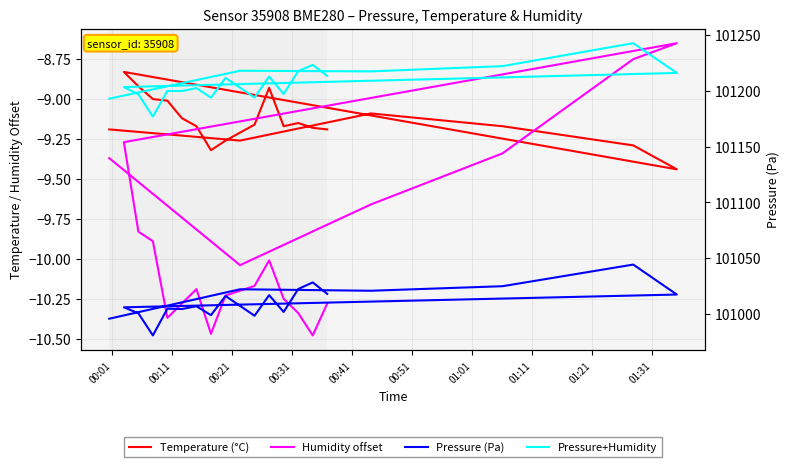

Rank the series by their maximum value, from lowest to highest.

Temperature (°C), Humidity offset, Pressure (Pa), Pressure+Humidity